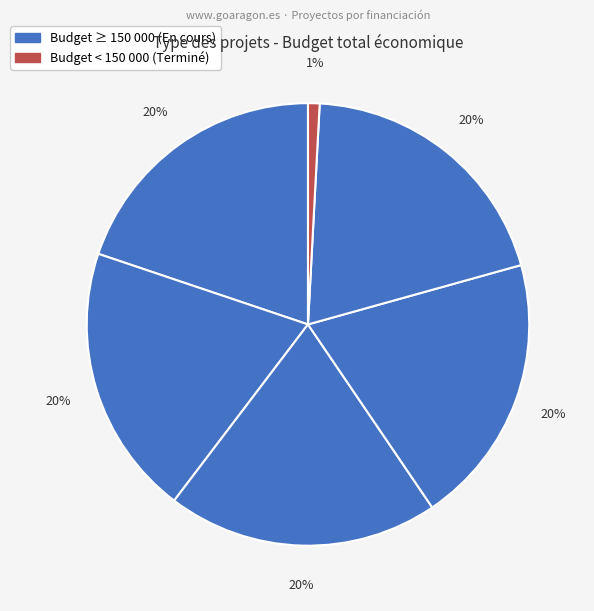

How many segments does this pie chart have?

6